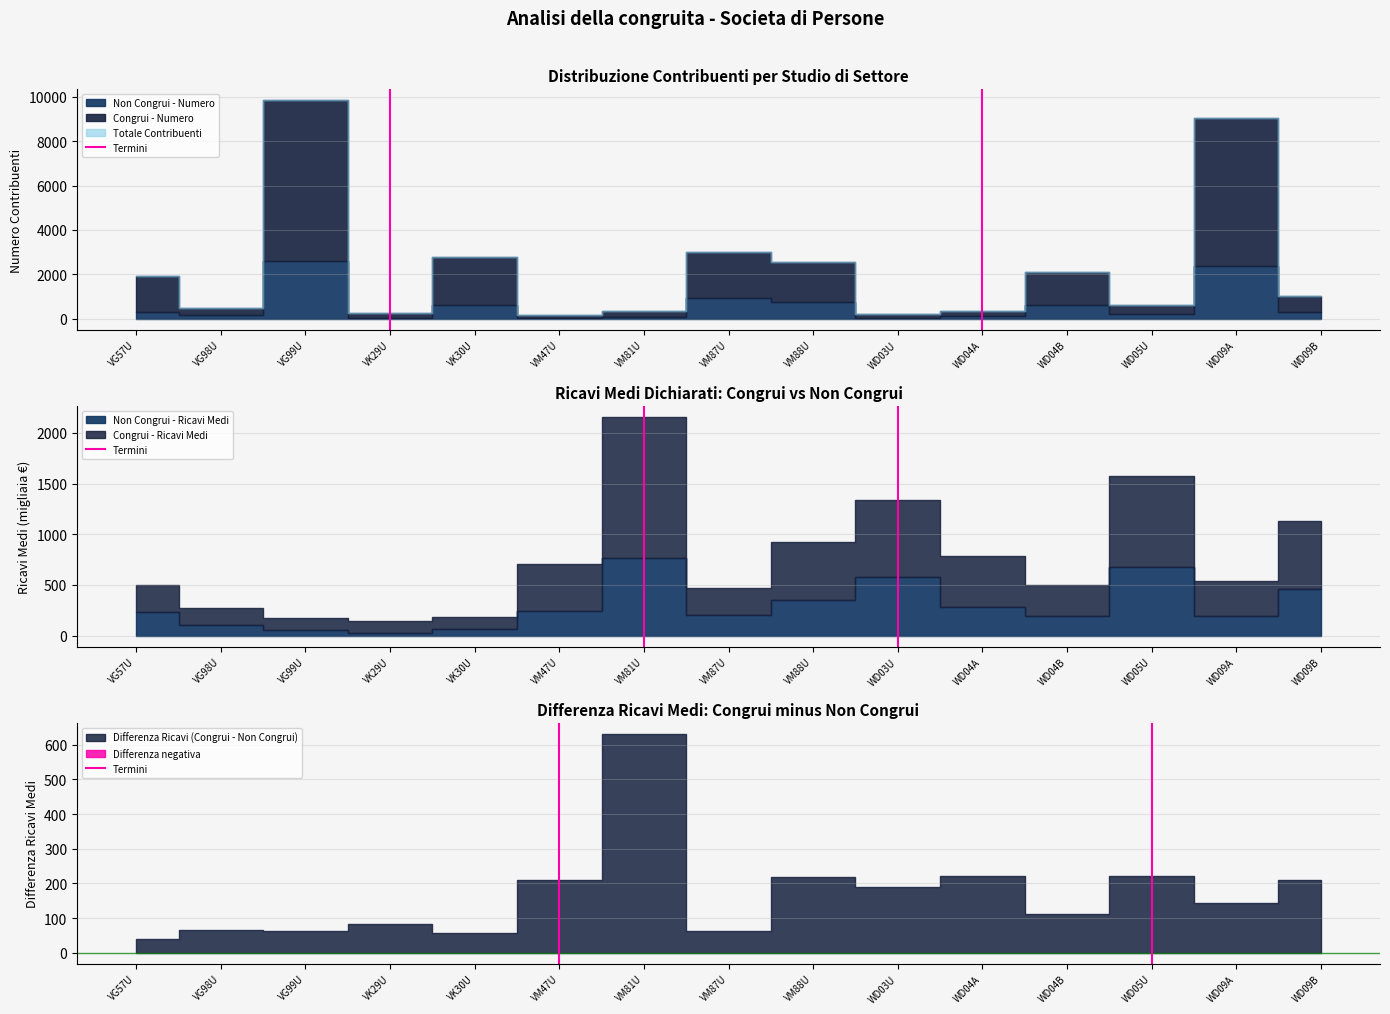

What is the label of the 1st point from the left?

VG57U